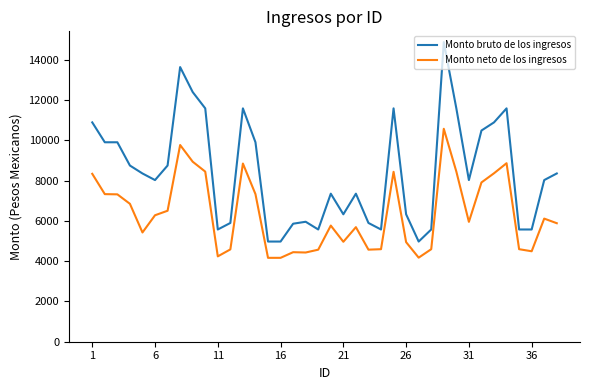

True or false: Monto neto de los ingresos and Monto bruto de los ingresos cross at least once.

False